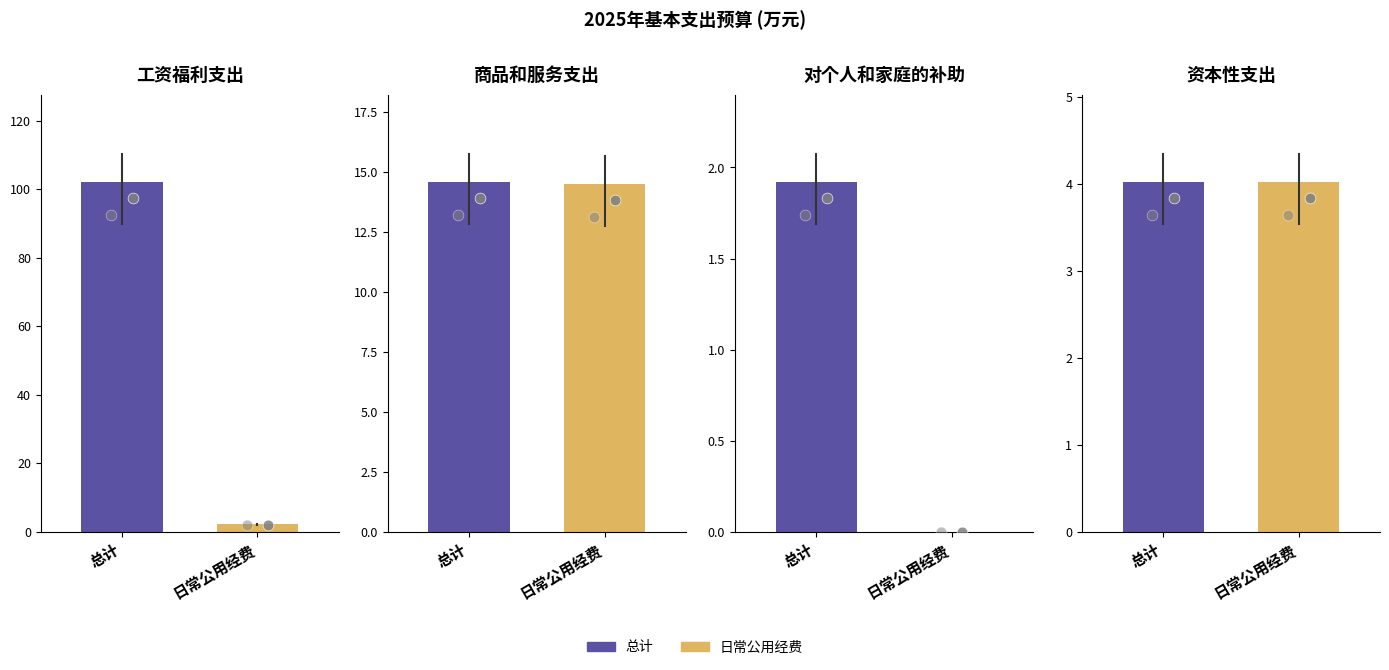

Which series has the largest total across all categories?

总计